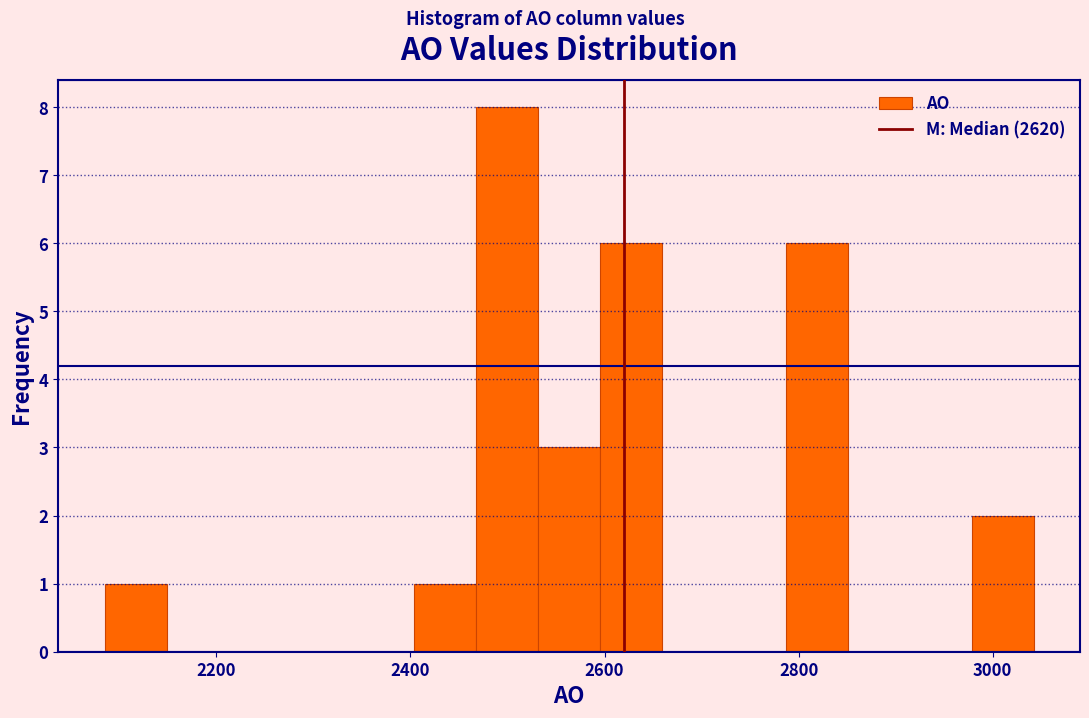

Around what value on the x-axis is the tallest bar? Give the approximate position of its centre, as read against the axis.

2500